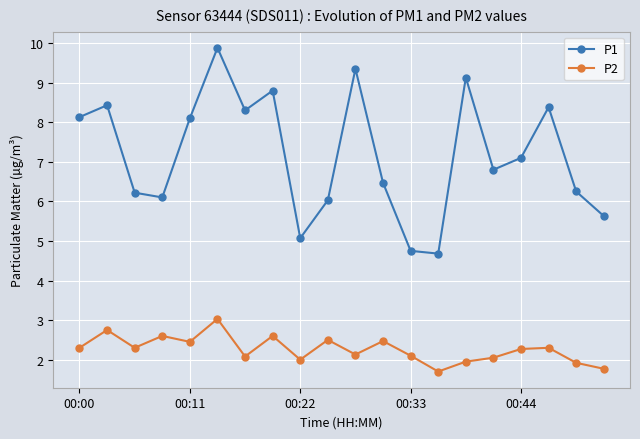

Rank the series by their average value, from lowest to highest.

P2, P1